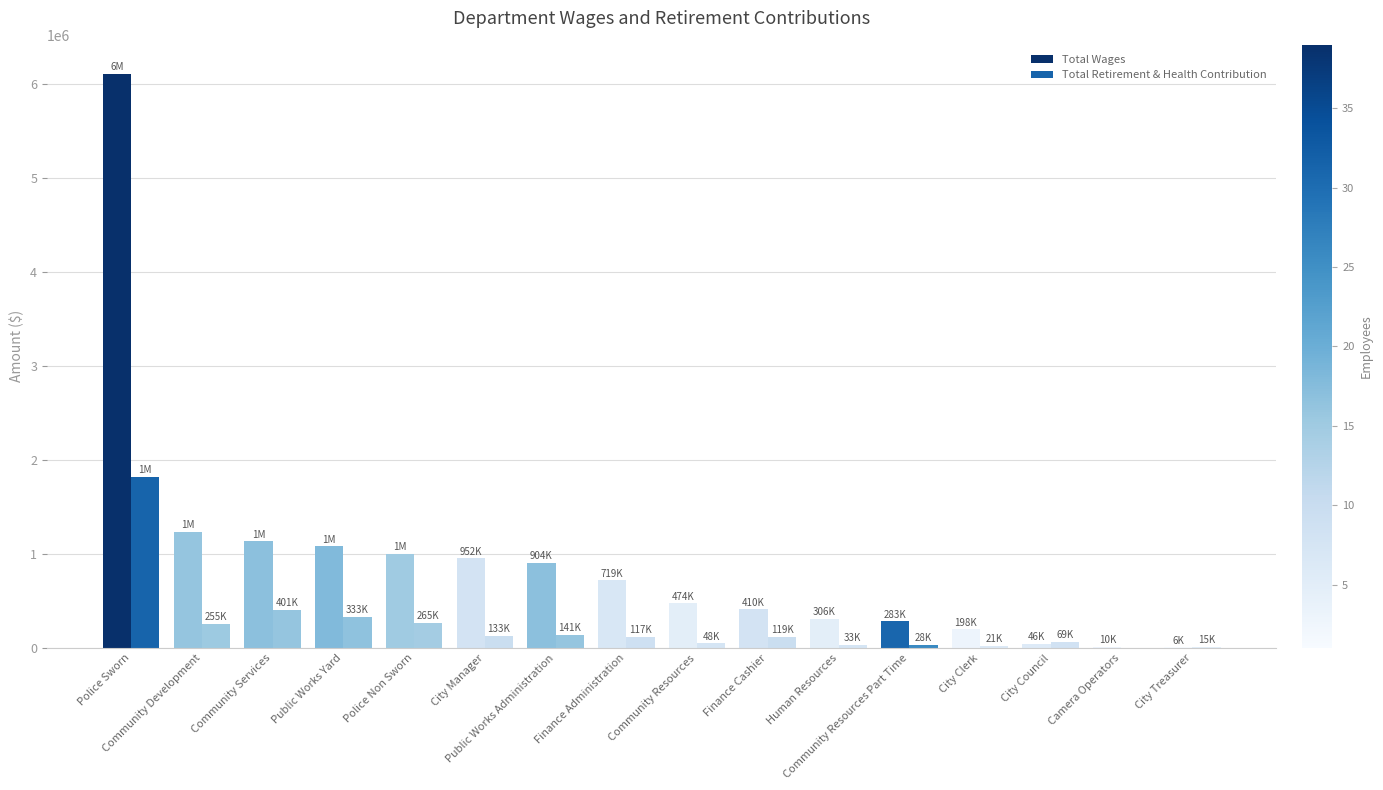

True or false: Total Retirement & Health Contribution has a value of 0 at Camera Operators.

True